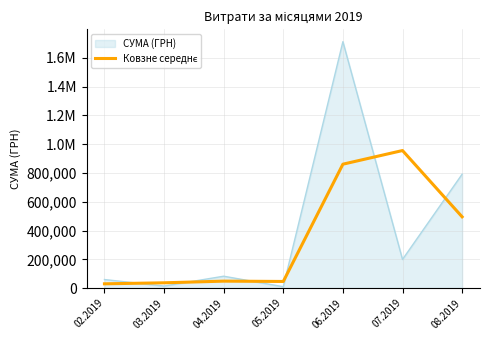

What is the label of the 7th point from the right?

02.2019